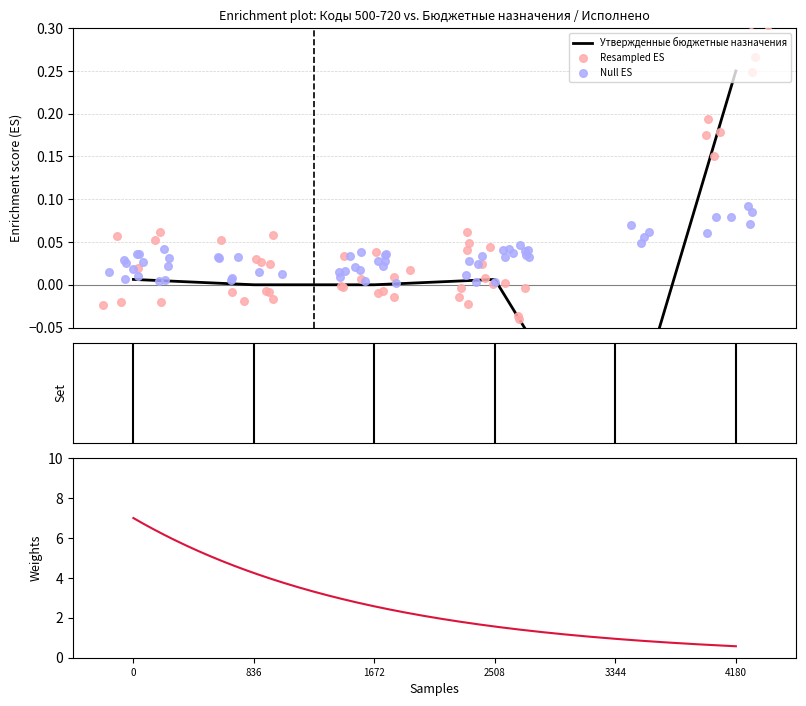

Which has a higher value, 2508 or 4180?

4180